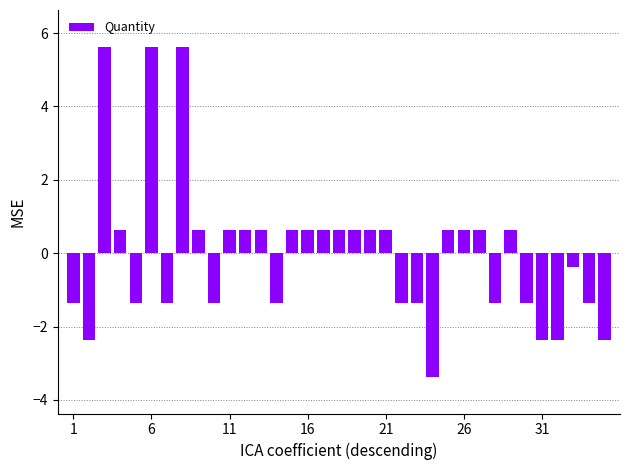

What is the value of the 28th bar from the left?

-1.4